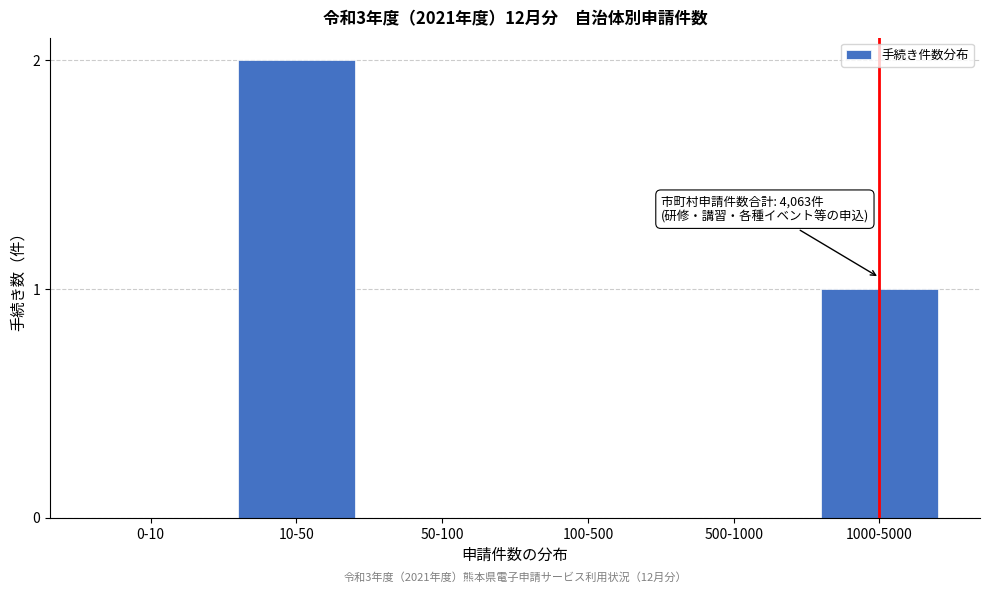

Reading left to right, transcribe all the data shown in this chart.

0-10=0	10-50=2	50-100=0	100-500=0	500-1000=0	1000-5000=1